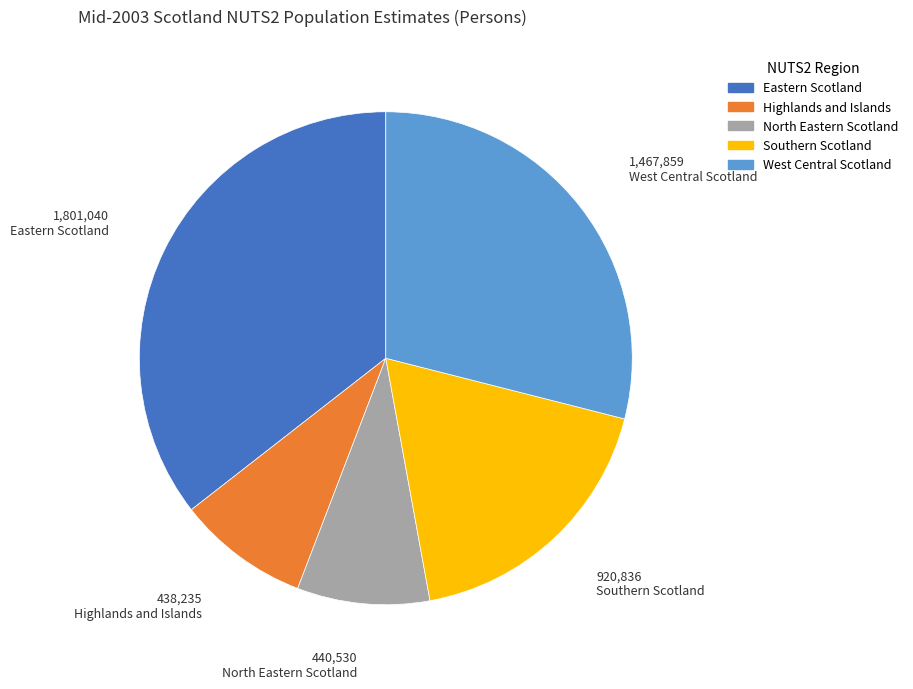

Count the number of slices in the pie.

5